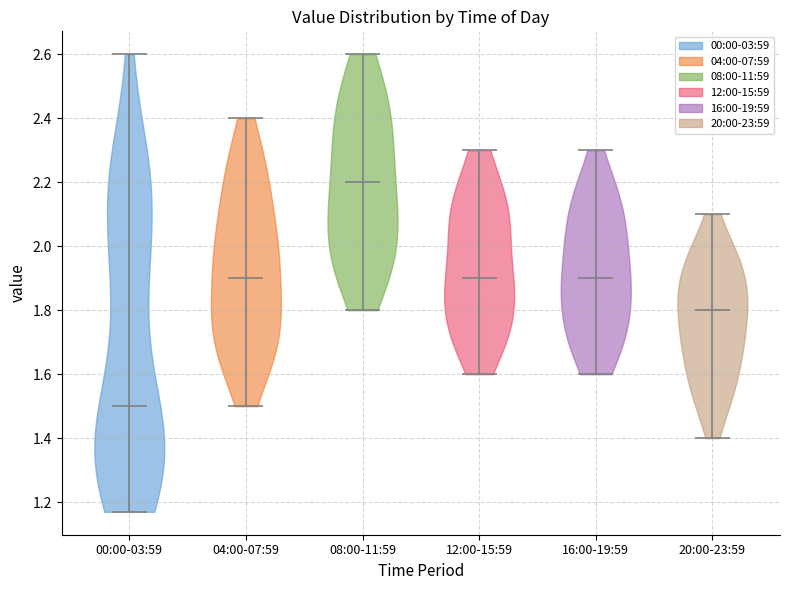

Reading left to right, read every violin against the y-axis: where its median line is, and the lowest and highest points it reaches. The values are not printed on the chart, so give them approximately, as read against the axis.

00:00-03:59: median line 1.50, lowest point 1.18, highest point 2.60
04:00-07:59: median line 1.90, lowest point 1.50, highest point 2.40
08:00-11:59: median line 2.20, lowest point 1.80, highest point 2.60
12:00-15:59: median line 1.90, lowest point 1.60, highest point 2.30
16:00-19:59: median line 1.90, lowest point 1.60, highest point 2.30
20:00-23:59: median line 1.80, lowest point 1.40, highest point 2.10